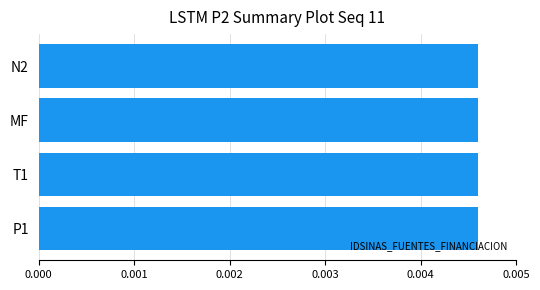

Count the values in the range 0 to 1.

4